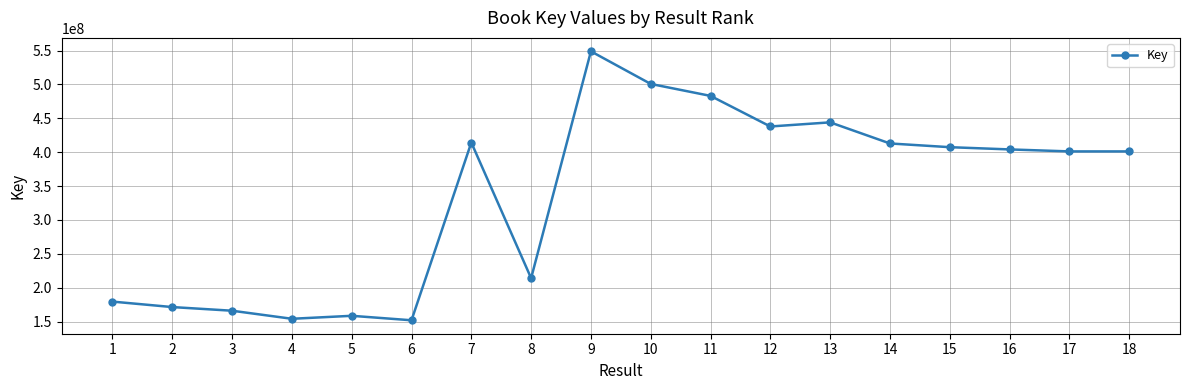

Which category has the highest value across all series?

9